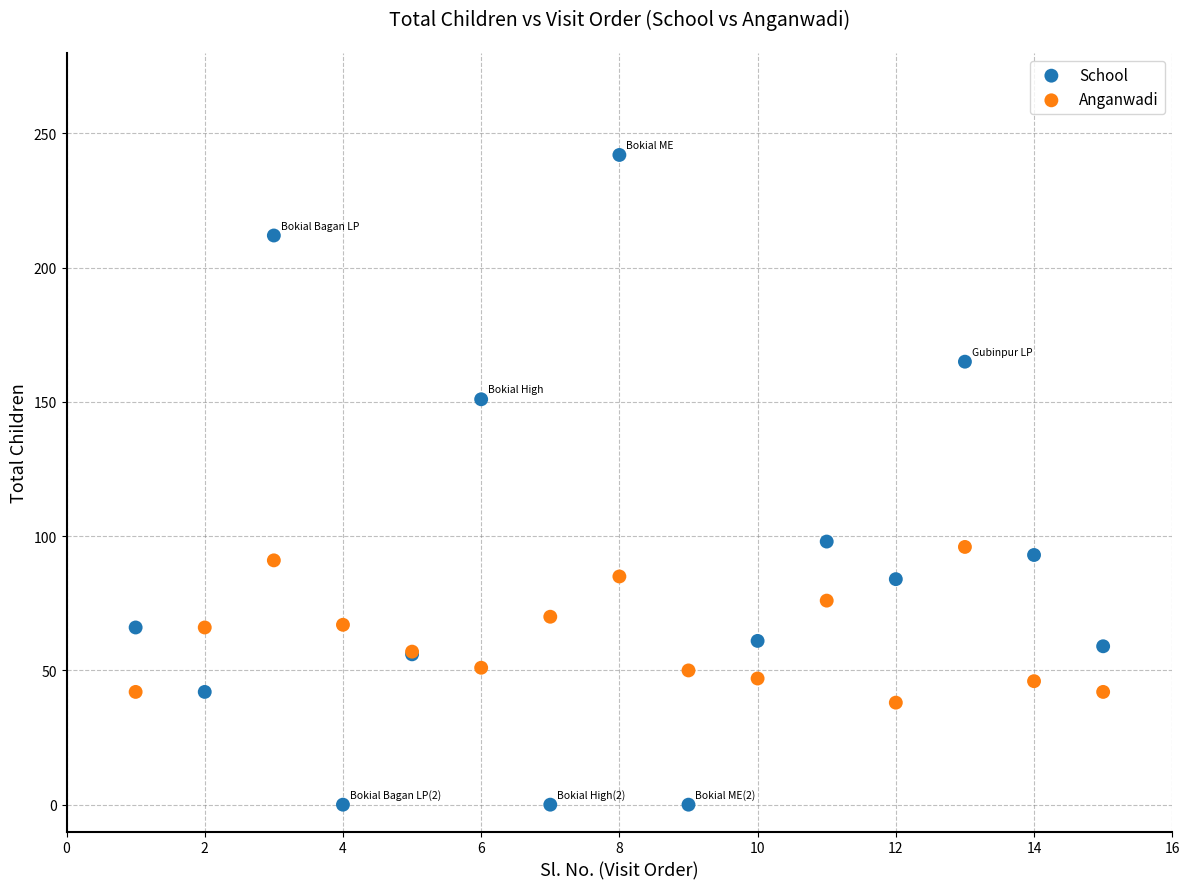

What is the X range (max minus min) for the scatter plot?

14